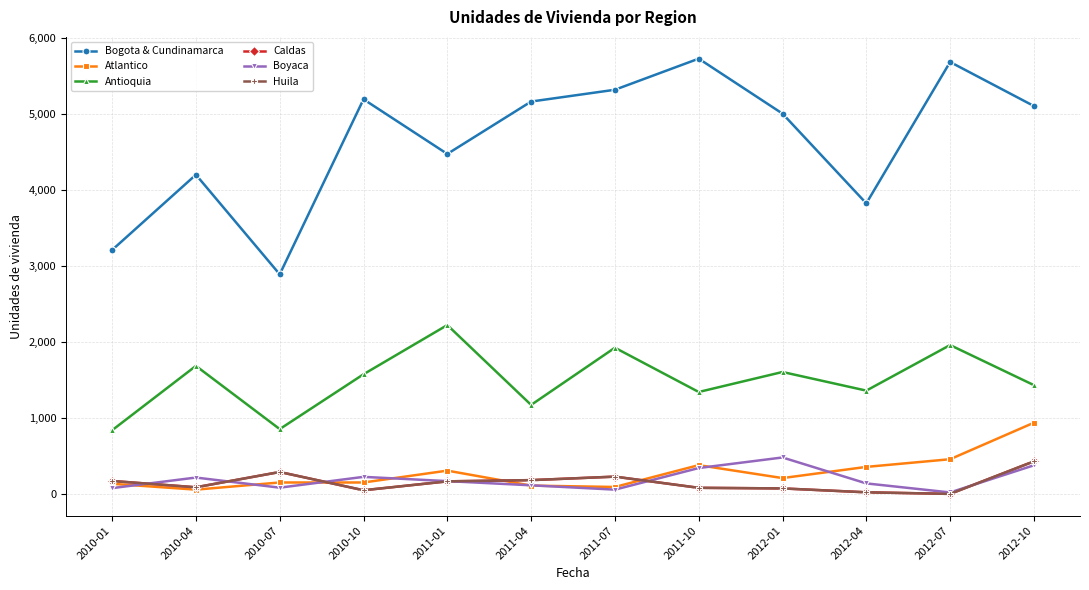

What position from the left is 2010-04?

2